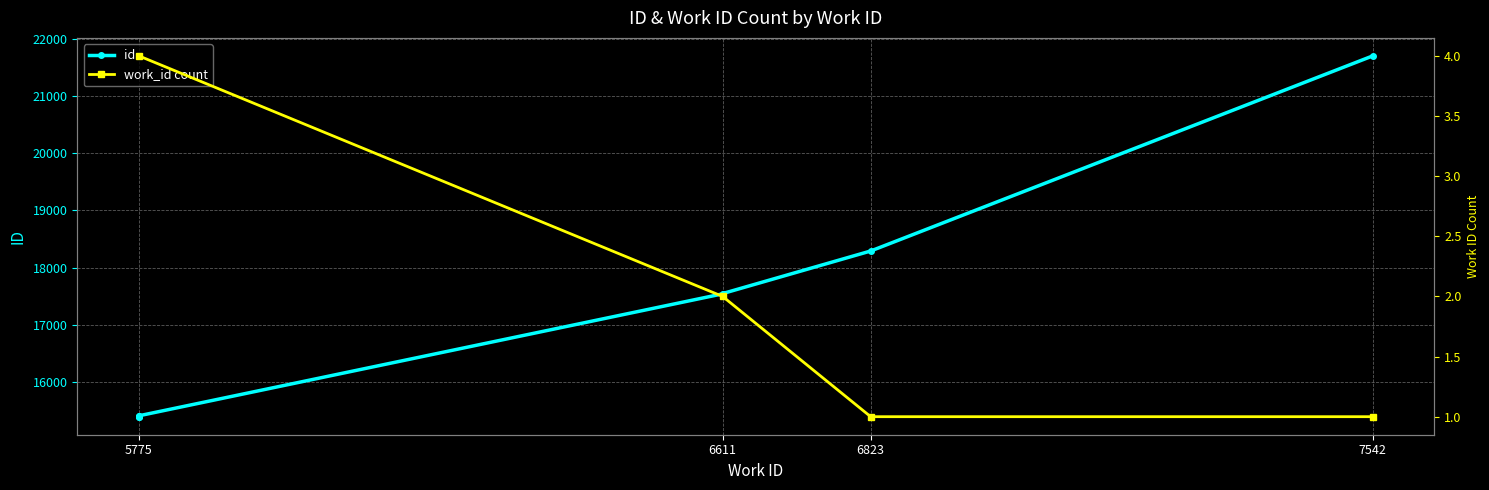

What is the difference between the values at 5775 and 5775?

16